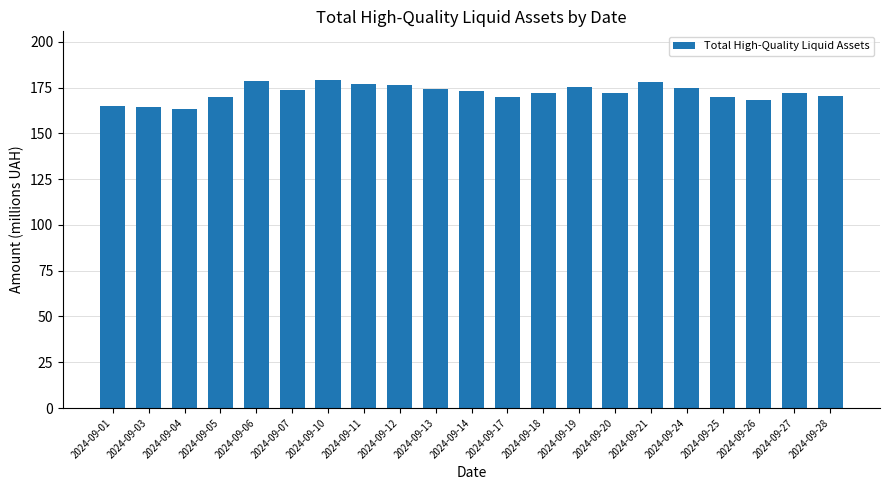

Between 2024-09-04 and 2024-09-19, which is larger?

2024-09-19